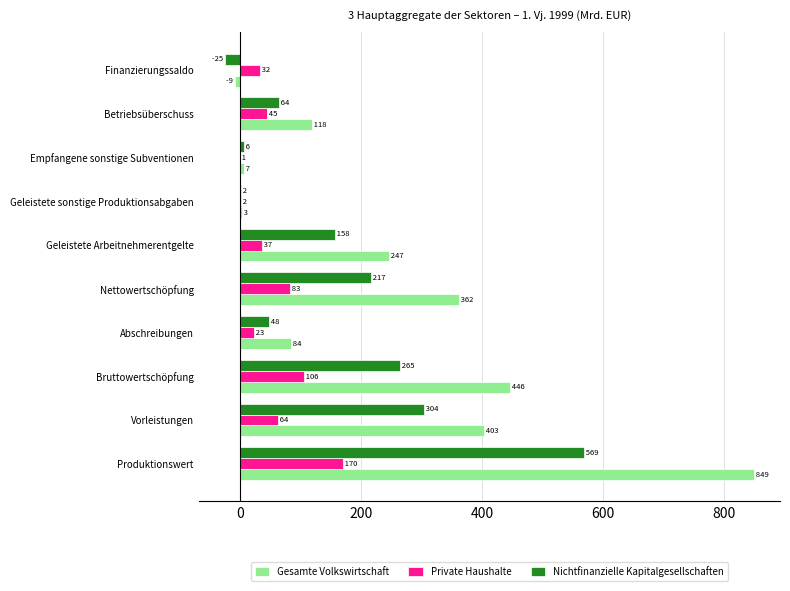

What is the sum of all Private Haushalte values?

563.0